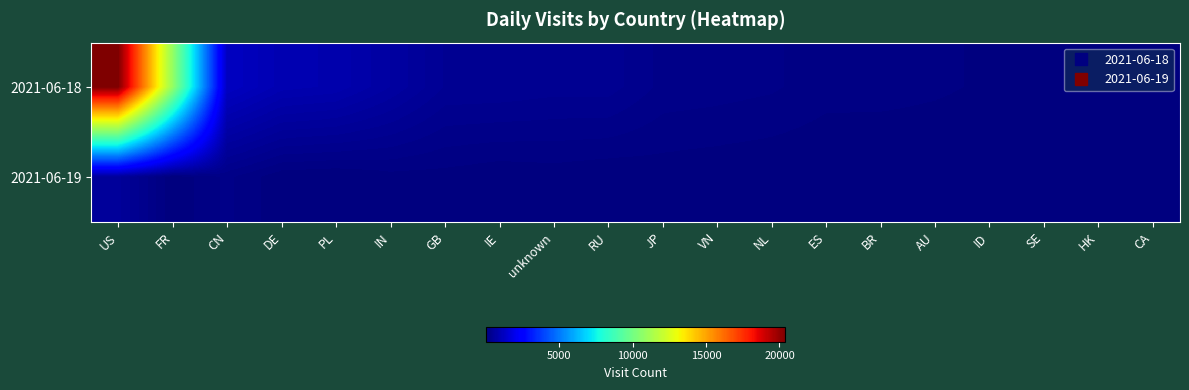

Rank the series at SE from highest to lowest value.

2021-06-18, 2021-06-19